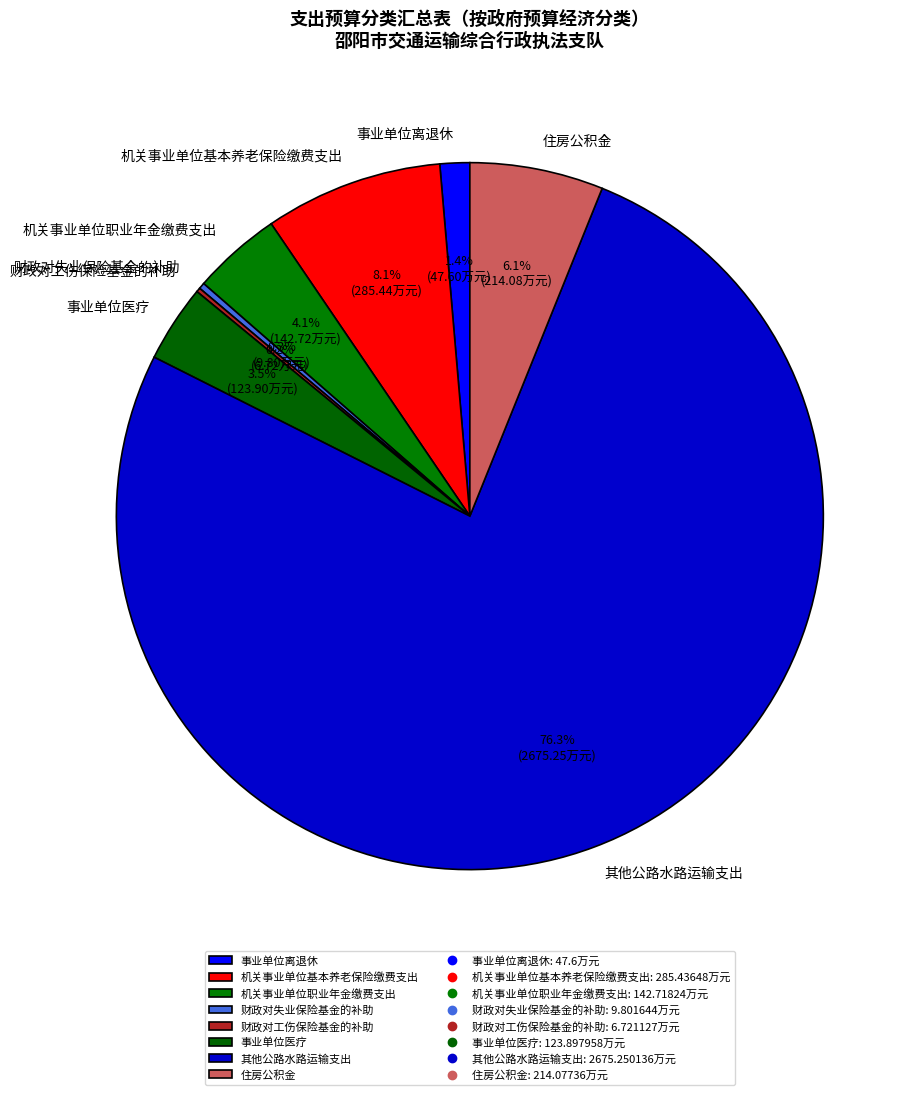

Which slice is the largest?

其他公路水路运输支出